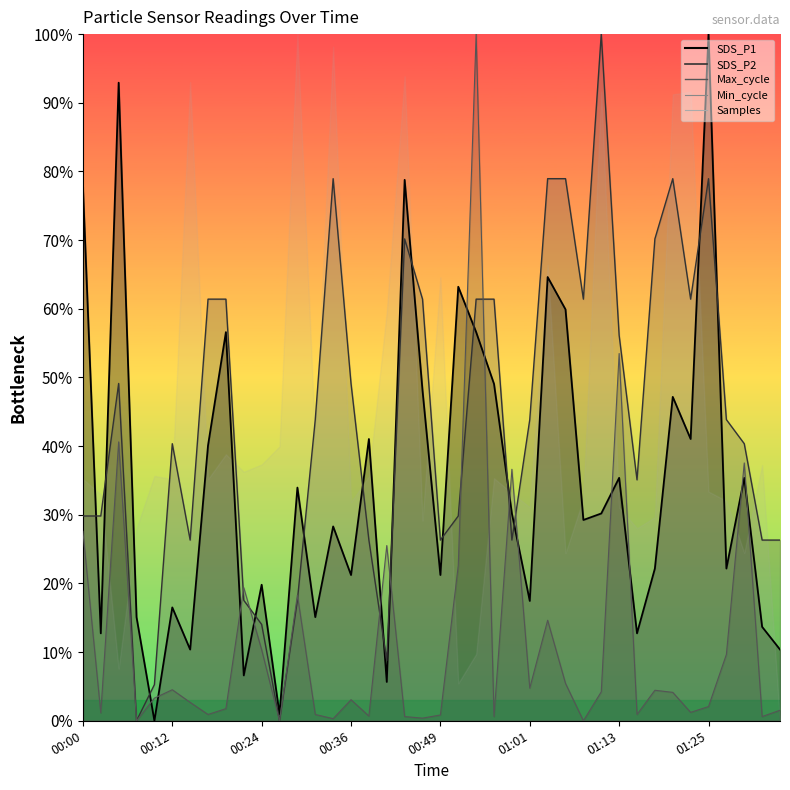

What is the greatest value displayed?

100.0